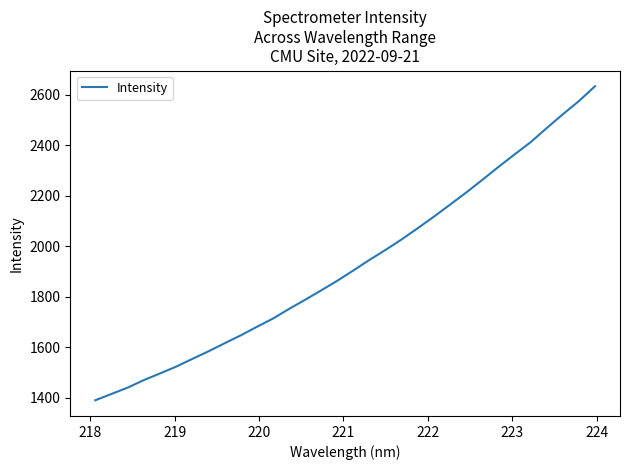

How many distinct data groups are displayed?

1